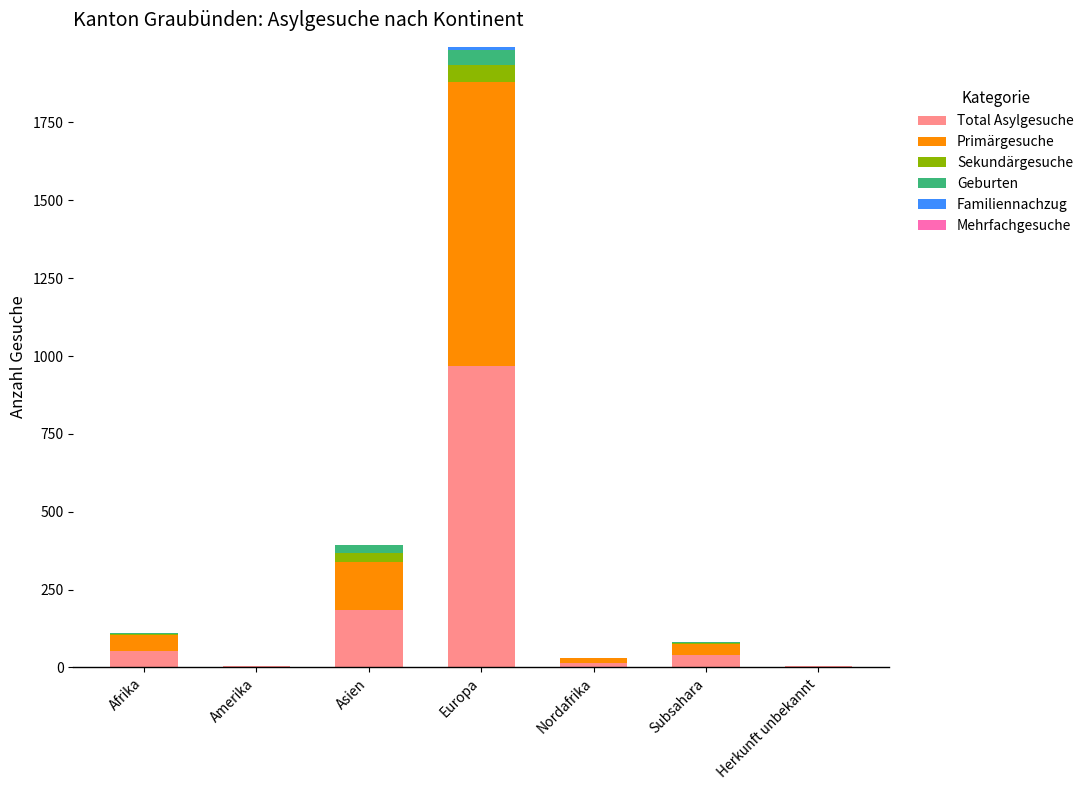

What is the highest value of the Total Asylgesuche series?

968